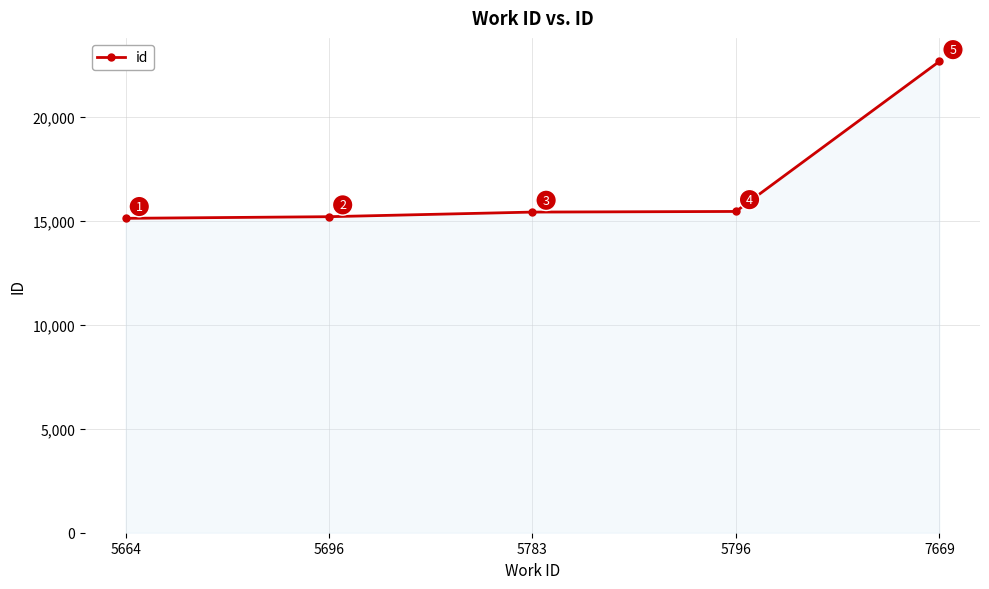

What is the value of the 2nd point from the left?

15207